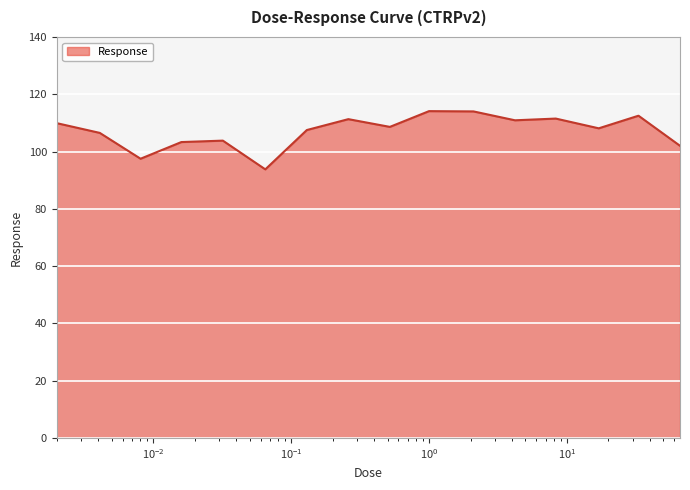

What is the minimum value shown in the chart?

93.8